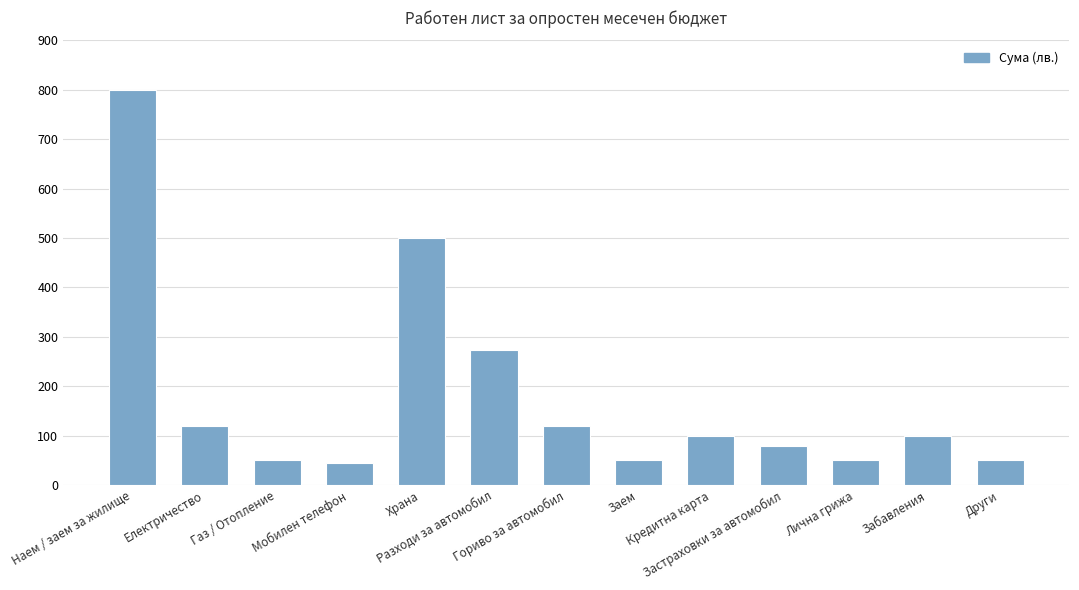

Reading left to right, transcribe all the data shown in this chart.

800	120	50	45	500	273	120	50	100	78	50	100	50